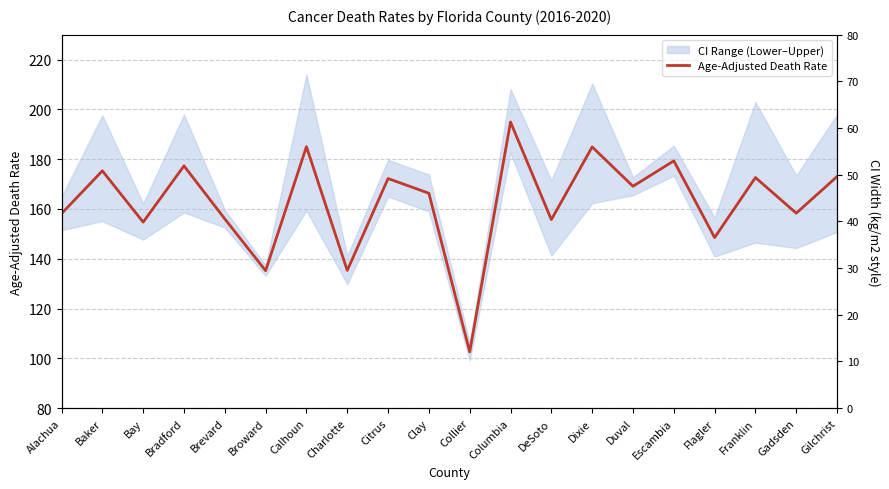

Reading left to right, what are all the values shown in this chart?

158.1	175.3	154.7	177.3	156.0	135.2	185.0	135.3	172.2	166.3	102.6	194.9	155.7	184.9	169.1	179.3	148.5	172.6	158.3	173.0